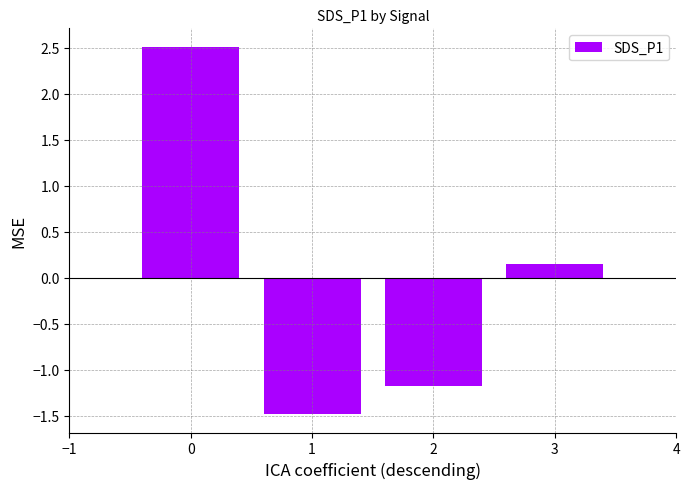

What is the minimum value shown in the chart?

-1.5